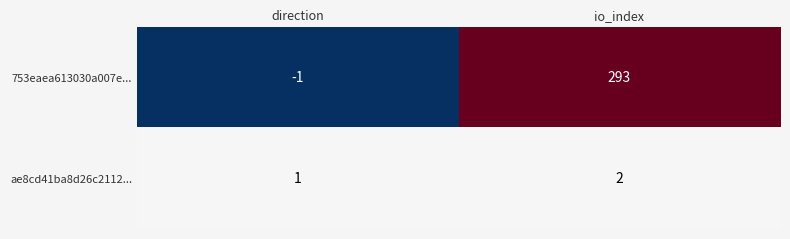

Is it true that ae8cd41ba8d26c2112... equals 1 at direction?

True